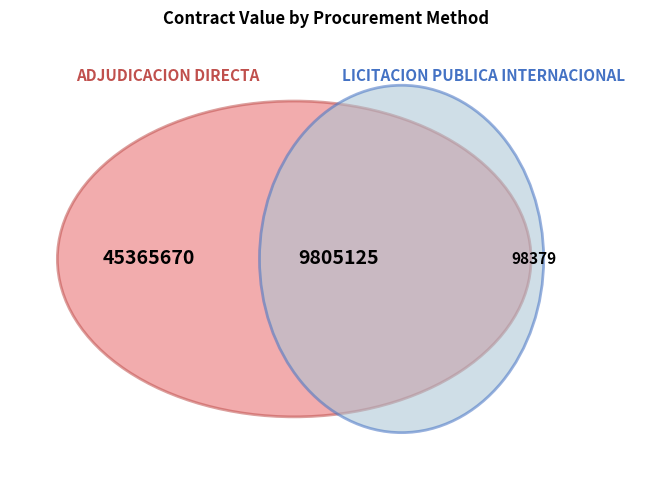

Count the number of slices in the pie.

3